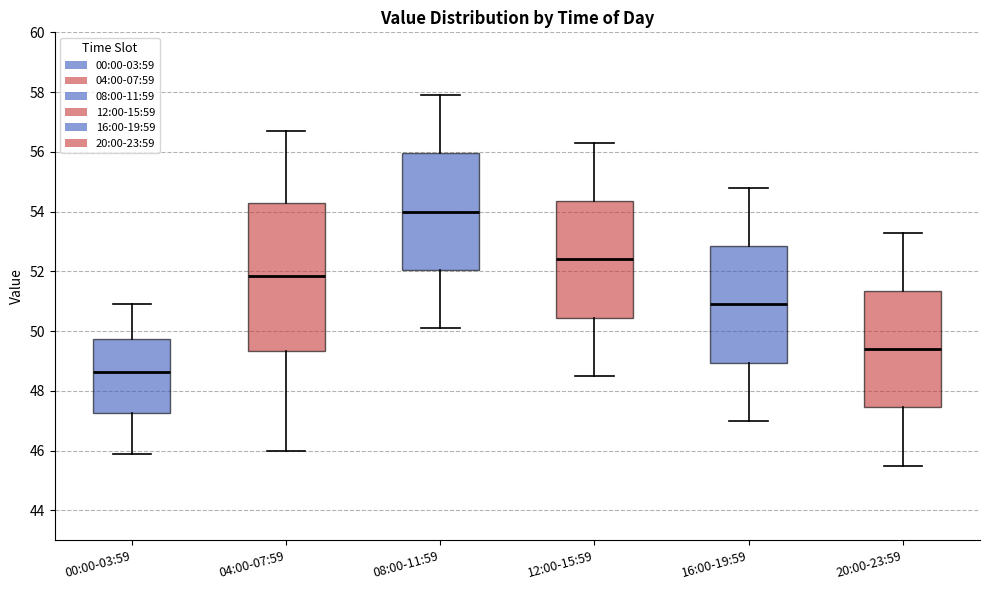

Which box's median line is the lowest?

00:00-03:59